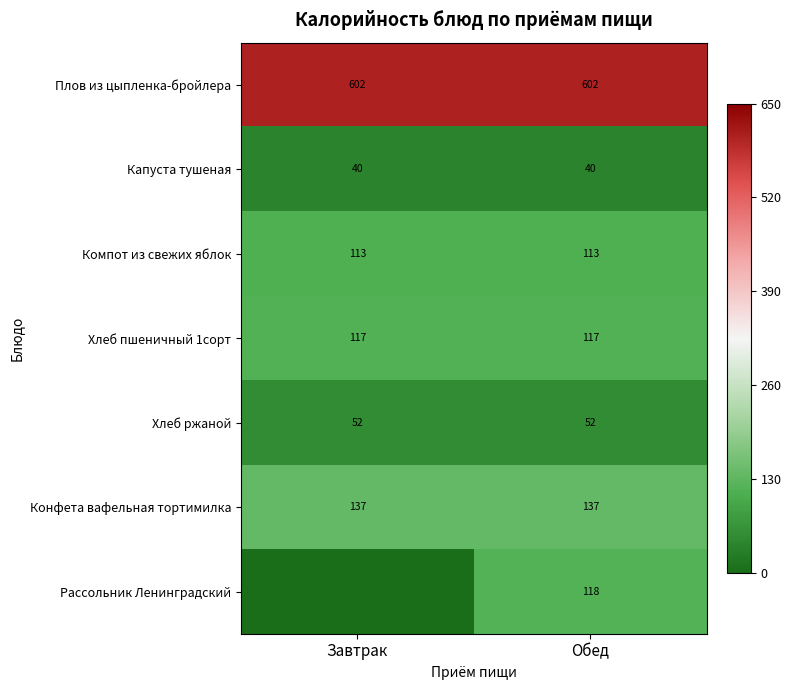

What value does the Конфета вафельная тортимилка series have at Завтрак?

137